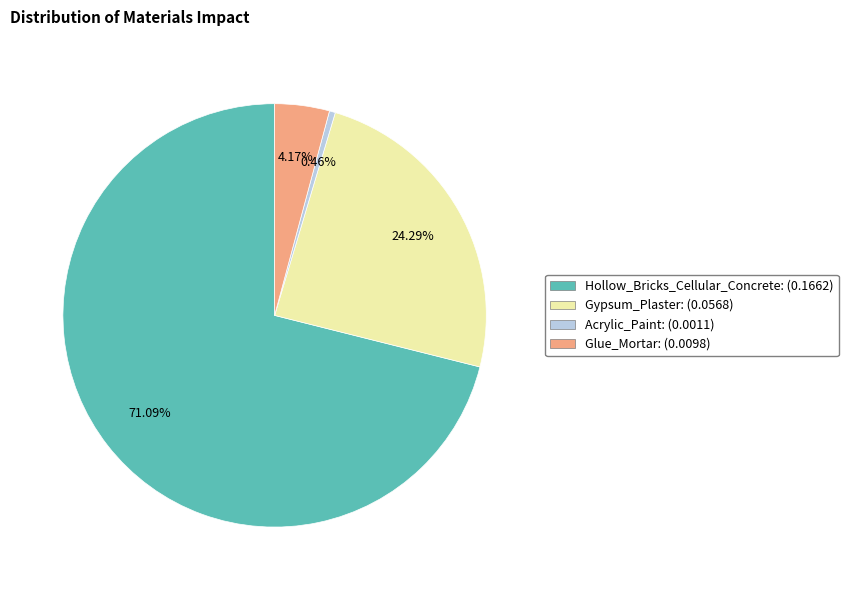

How many slices are in this pie chart?

4